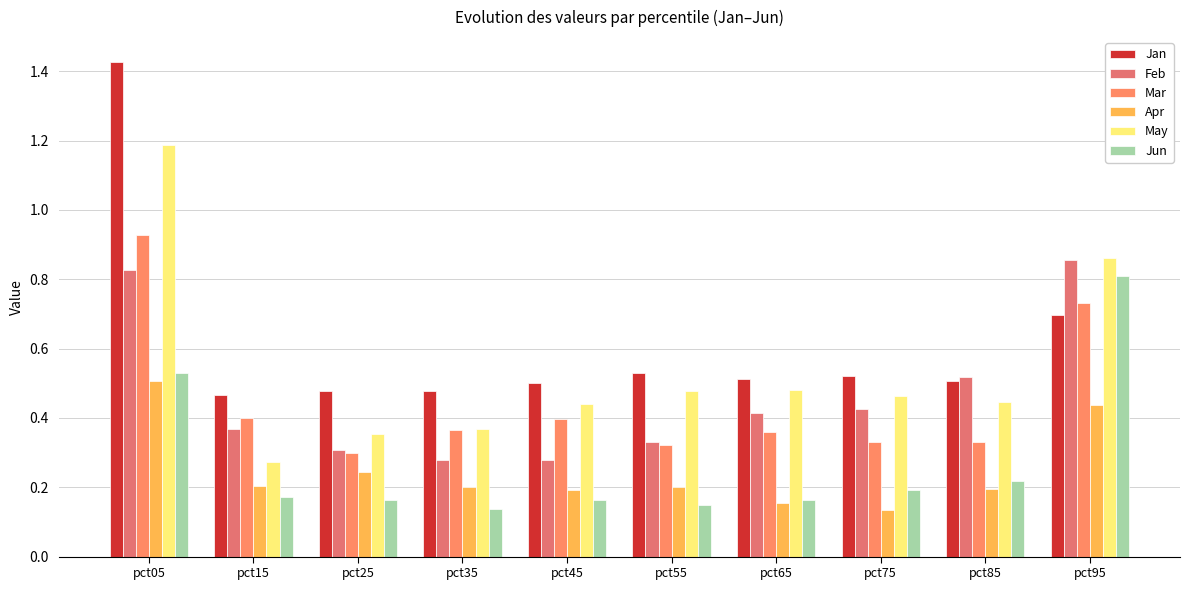

What is the total value across all series at pct35?

1.8